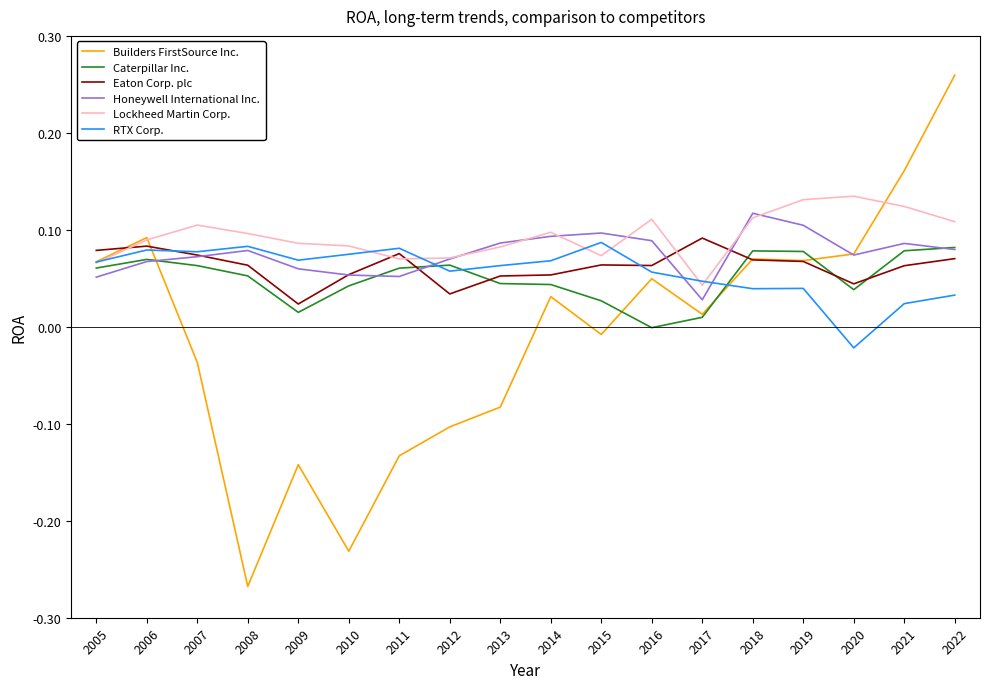

Is it true that Honeywell International Inc. equals 0.1 at 2005?

True